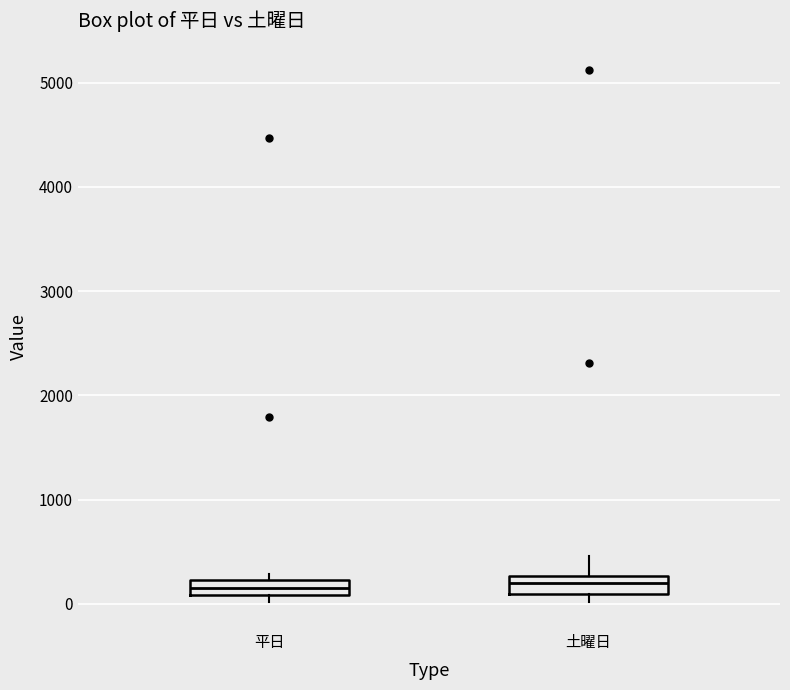

Where is the upper edge of the box for 平日 on the y-axis? The values are not printed on the chart, so give them approximately, as read against the axis.

200